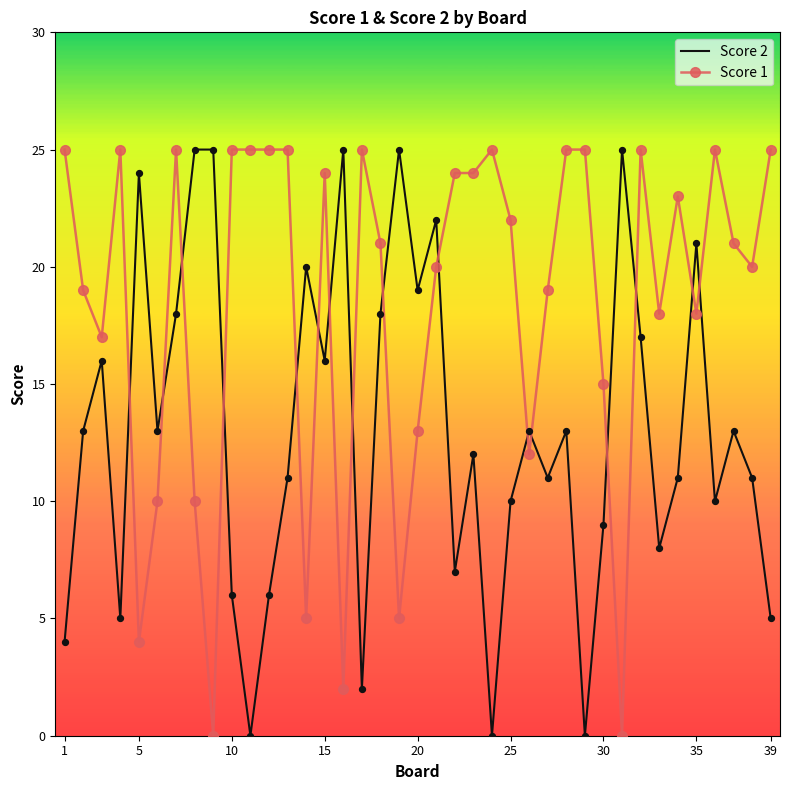

Which series has the largest total across all categories?

Score 1